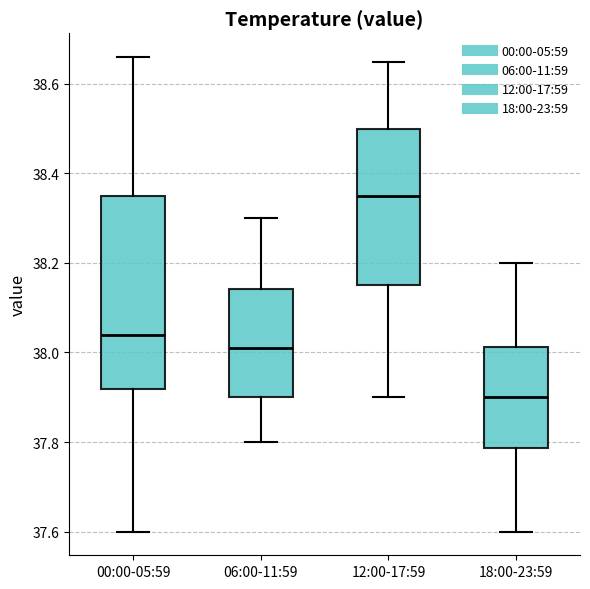

Reading left to right, transcribe this box plot: for each box, give where its median line is, the range the box spans, and where its two whiskers end, as read against the y-axis. The values are not printed on the chart, so give them approximately, as read against the axis.

00:00-05:59: median 38.04, box 37.92 to 38.36, whiskers 37.60 to 38.66
06:00-11:59: median 38.02, box 37.90 to 38.14, whiskers 37.80 to 38.30
12:00-17:59: median 38.36, box 38.16 to 38.50, whiskers 37.90 to 38.66
18:00-23:59: median 37.90, box 37.78 to 38.02, whiskers 37.60 to 38.20